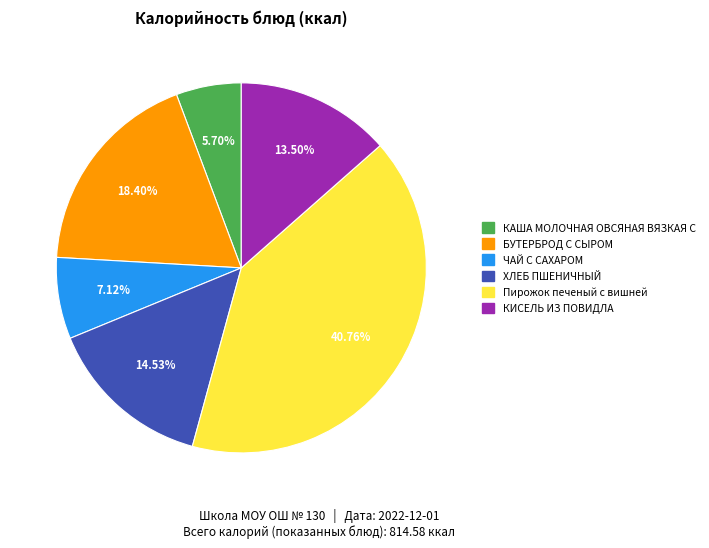

Is there a majority slice in this chart?

No